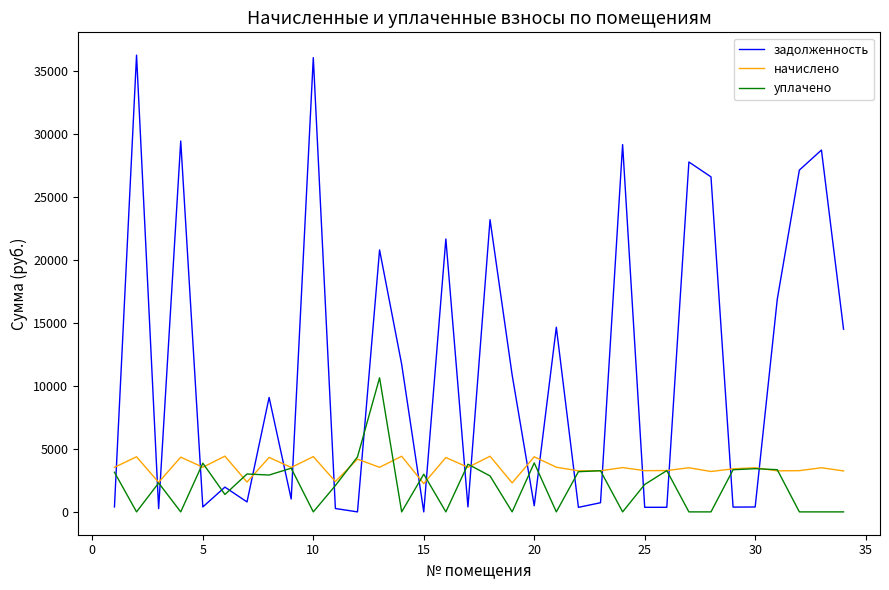

What is the highest value of the уплачено series?

10654.4